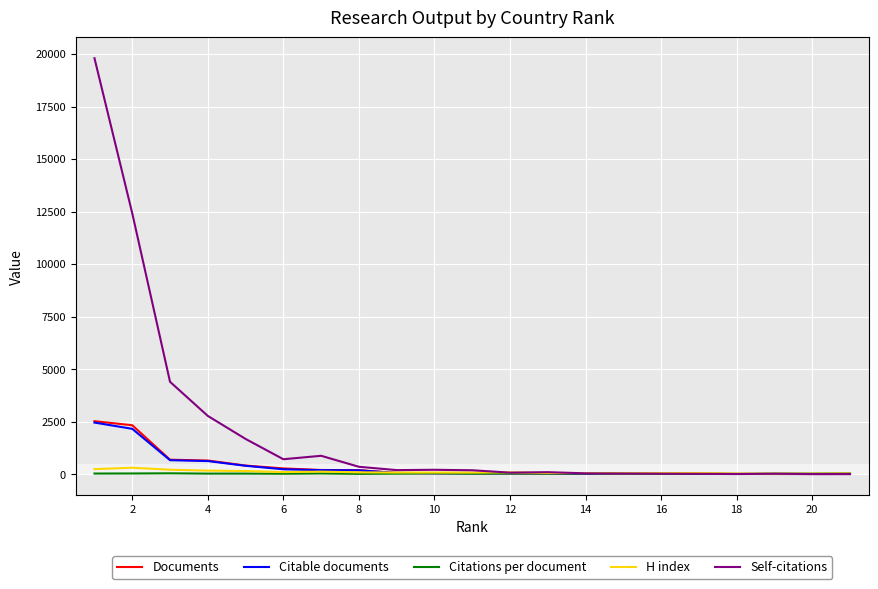

Which series has the largest total across all categories?

Self-citations